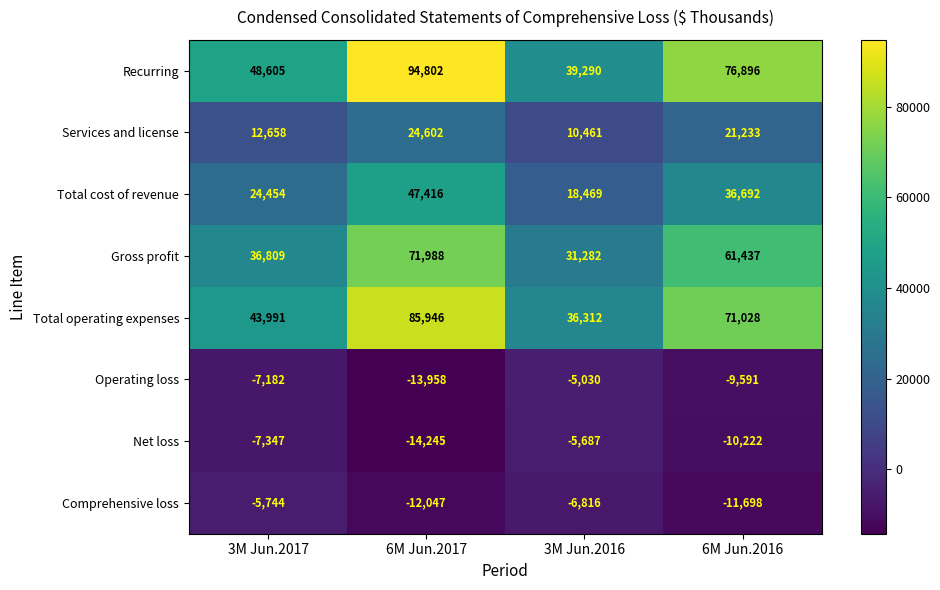

Which series changed the most between 6M Jun.2017 and 6M Jun.2016?

Recurring